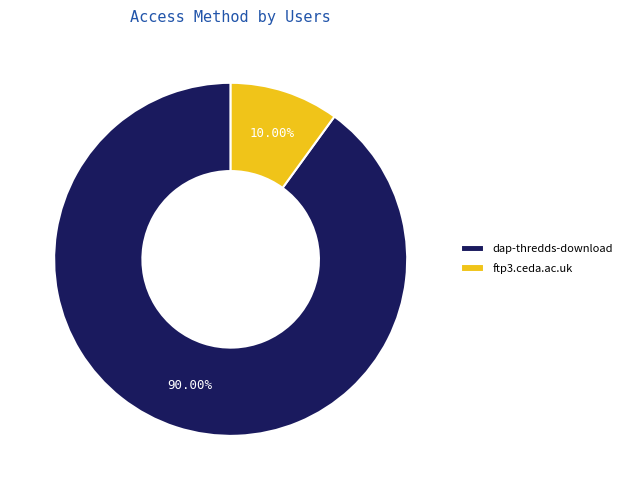

The ftp3.ceda.ac.uk slice represents 10% of the pie. True or false?

True